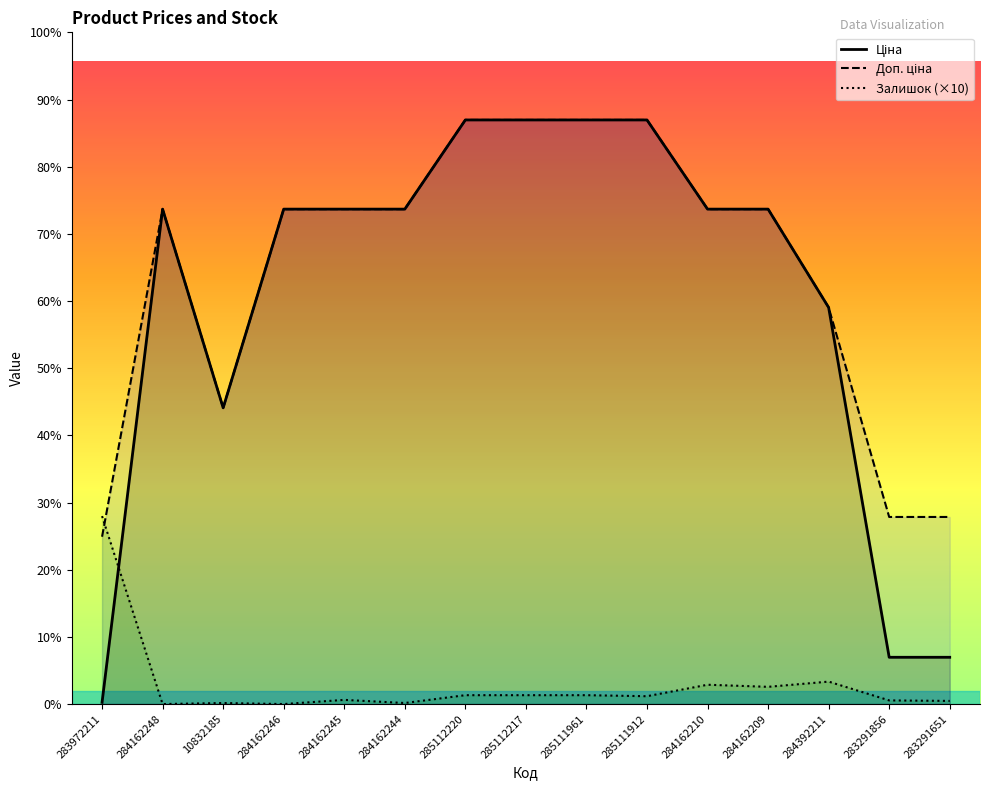

Is it true that Доп. ціна equals 18120.9 at 285111912?

False